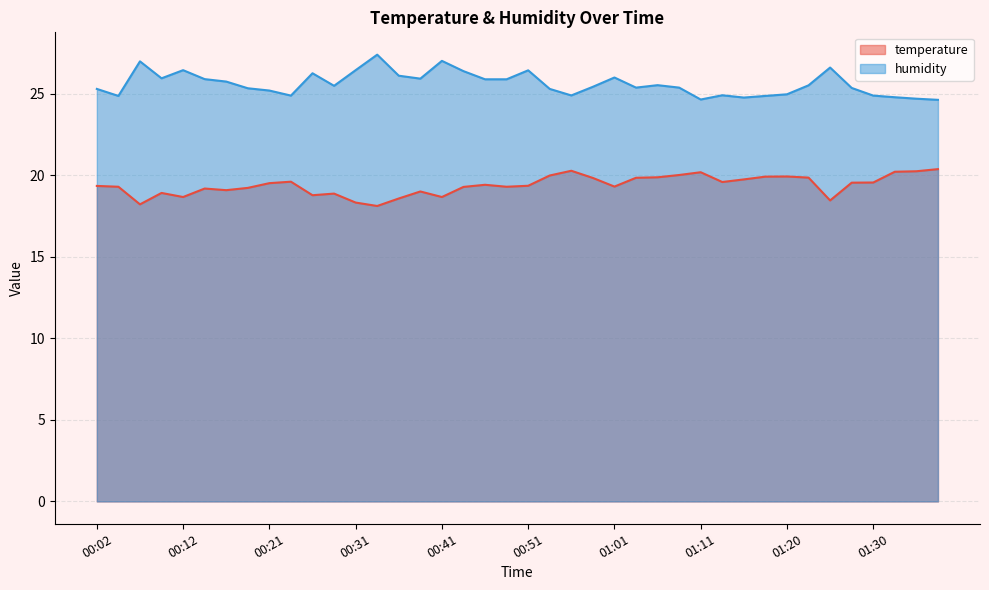

What is the sum of all humidity values?

1024.5